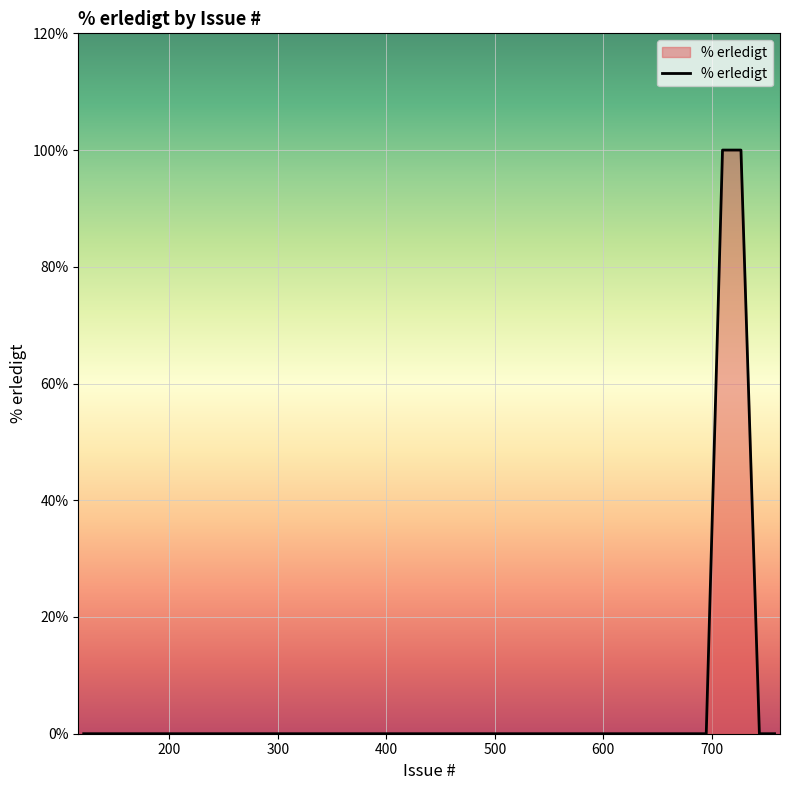

What is the difference between the maximum and minimum values?

100